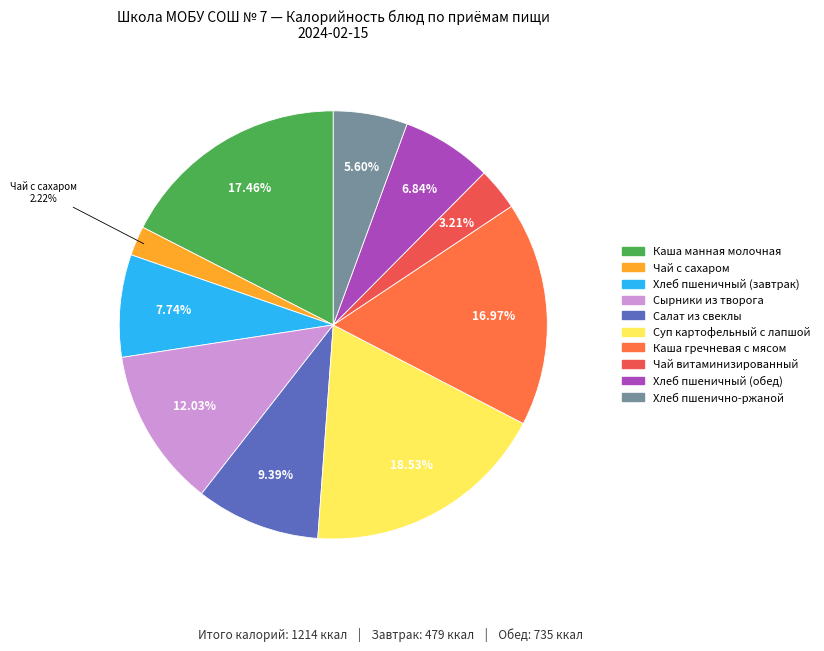

How many segments does this pie chart have?

10